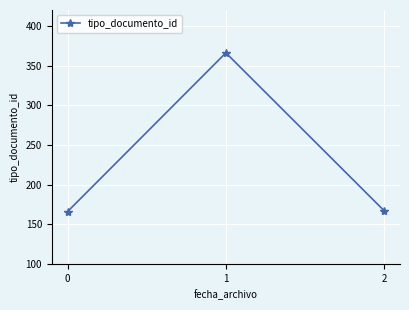

How many distinct data groups are displayed?

1